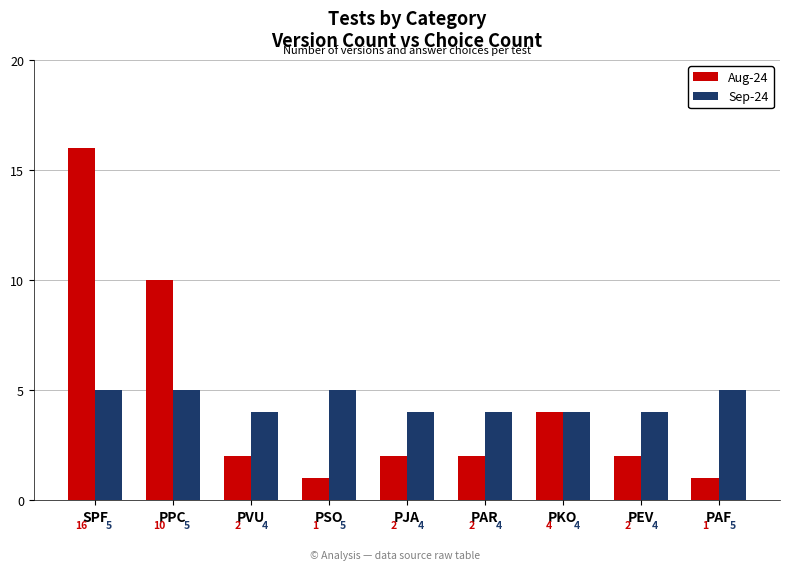

What is the maximum value for Aug-24?

16